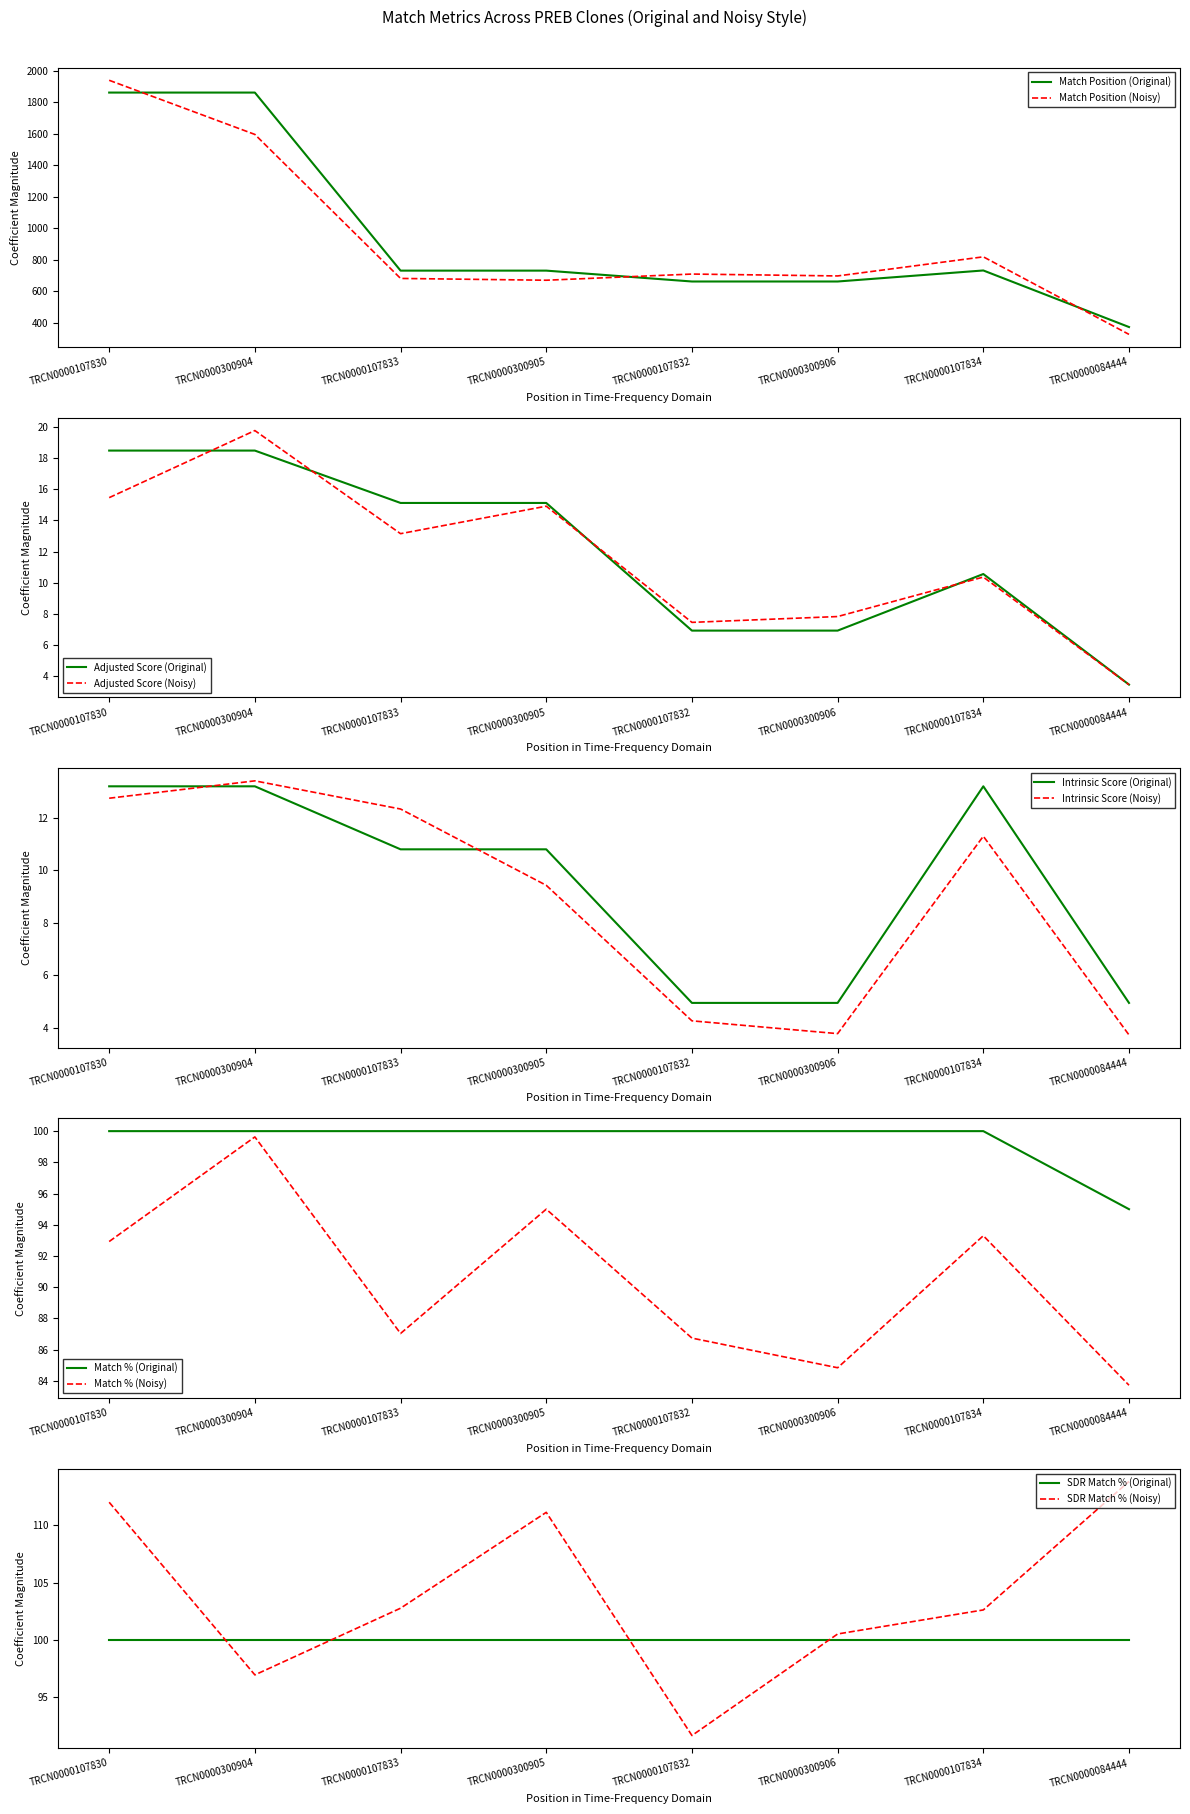

What is the value of the Match Position point at the 5th from the left?

662.0